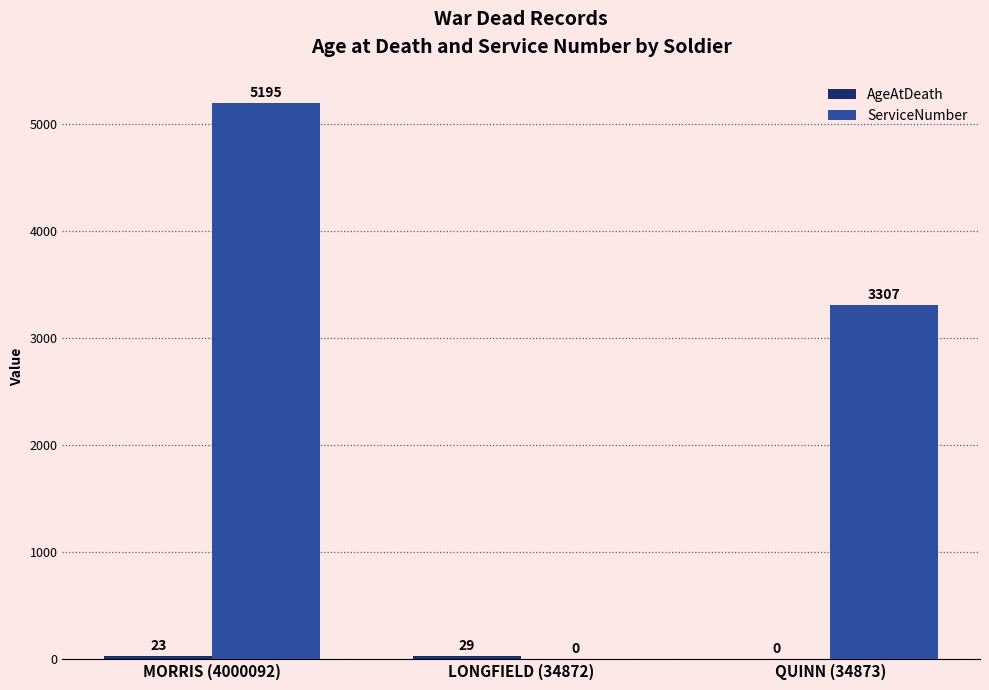

How many groups of bars are there?

3